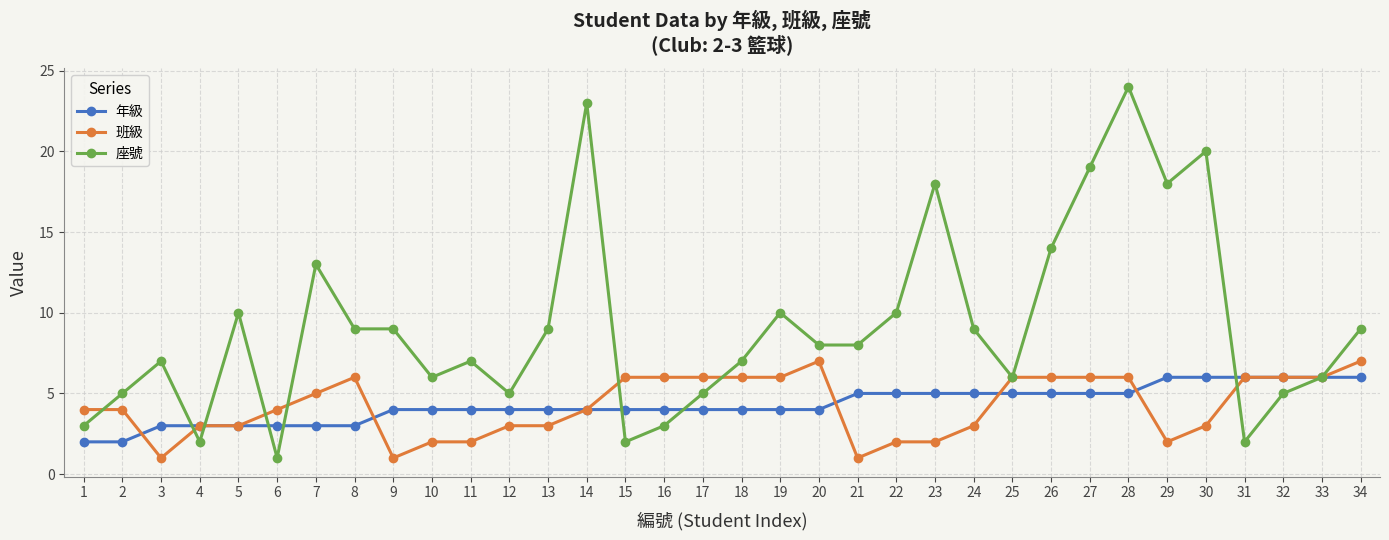

True or false: 年級 and 座號 intersect in this chart.

True